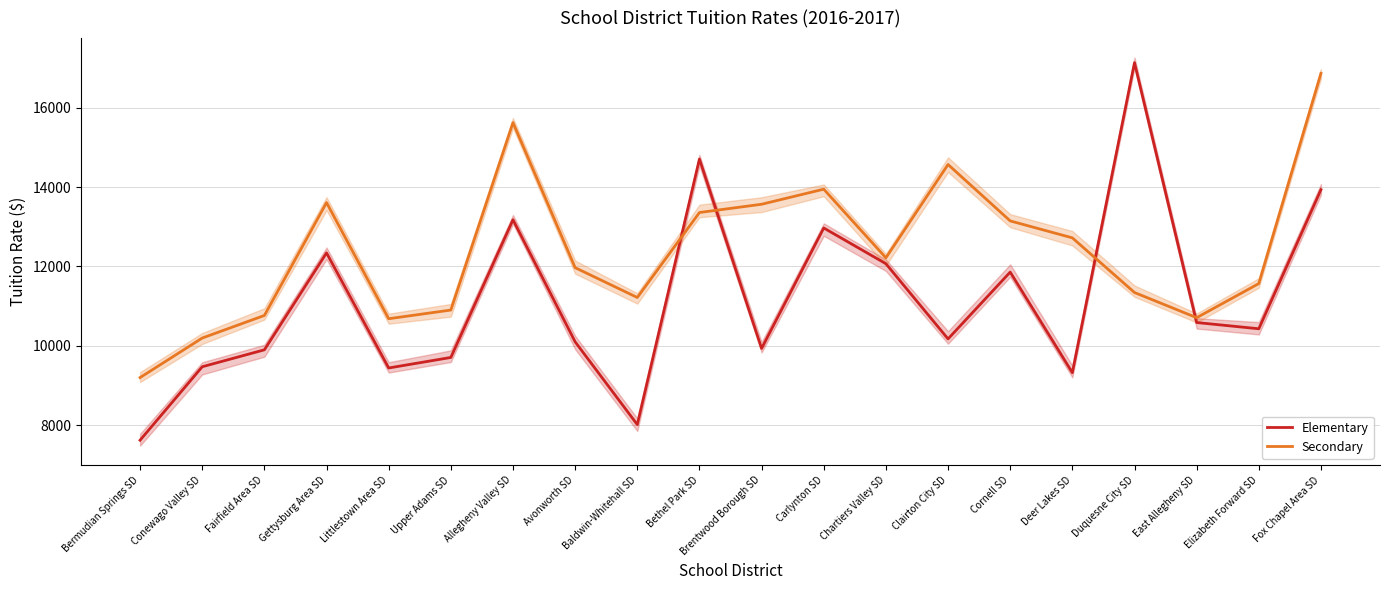

What is the difference between the Elementary values at Avonworth SD and Conewago Valley SD?

628.1